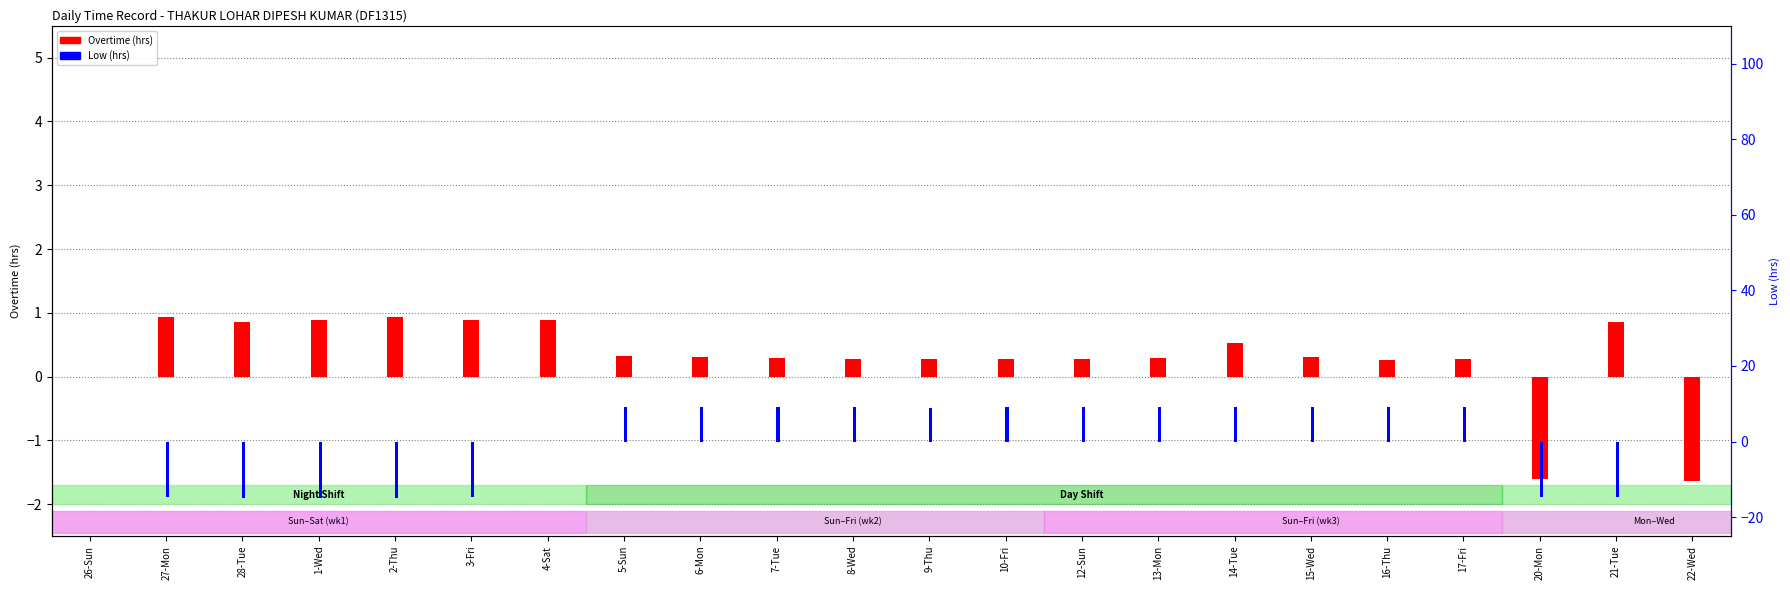

The value of Low at 8-Wed is 9.1. True or false?

True